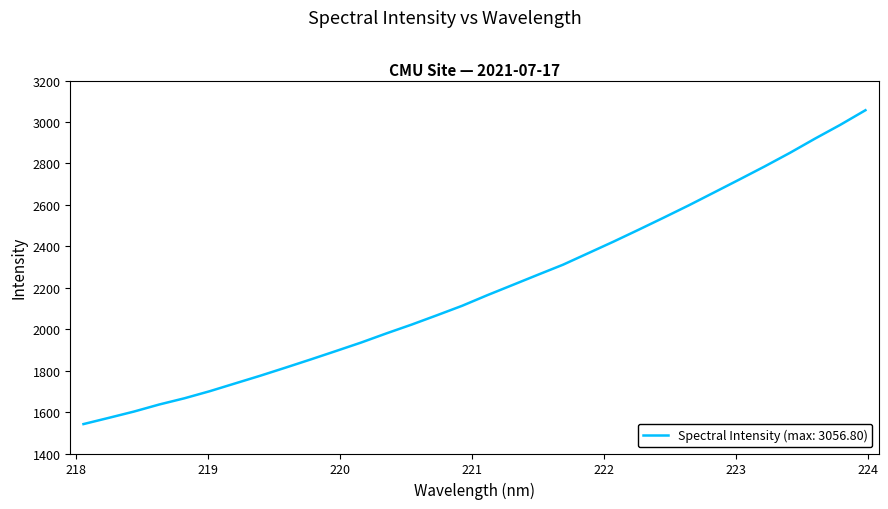

What is the maximum value shown in the chart?

3056.8